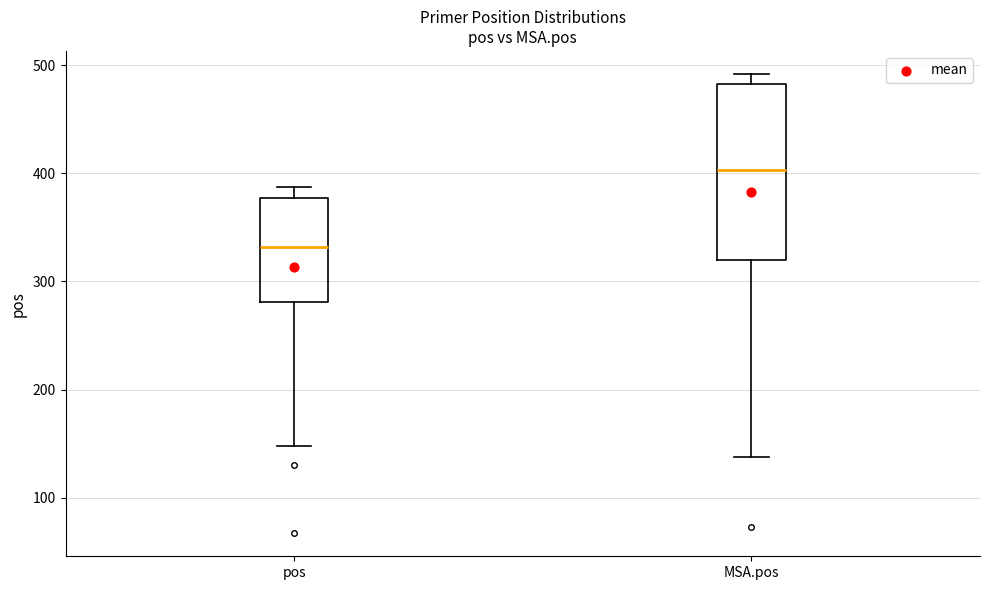

Which box has the lowest median line?

pos